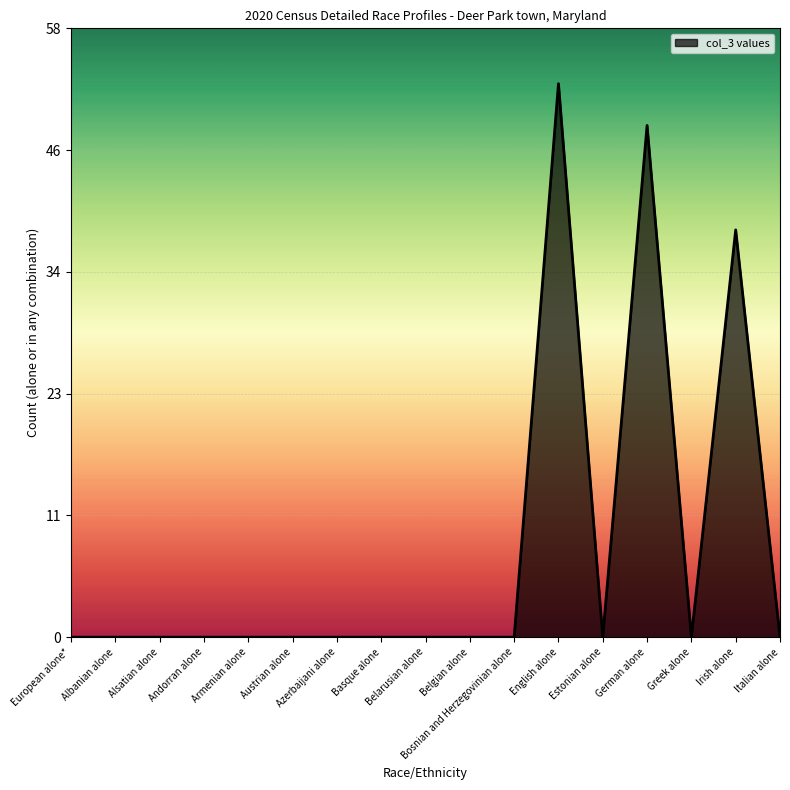

The value at Greek alone is 0. True or false?

True